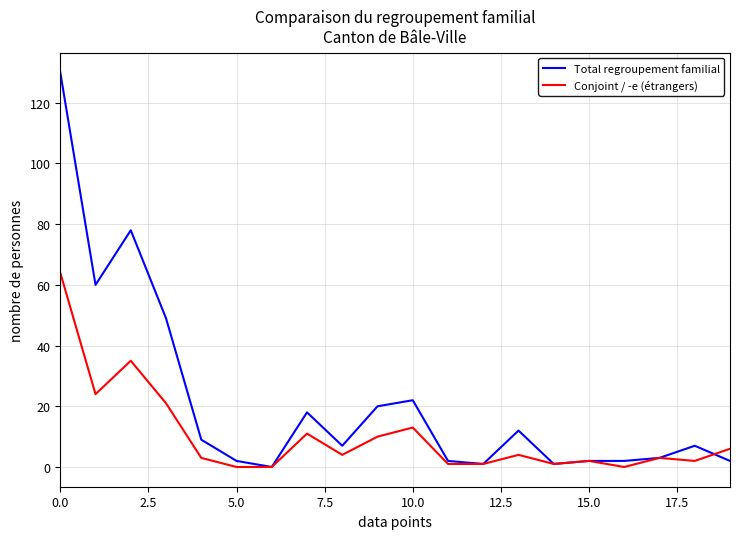

Which series has the largest total across all categories?

Total regroupement familial